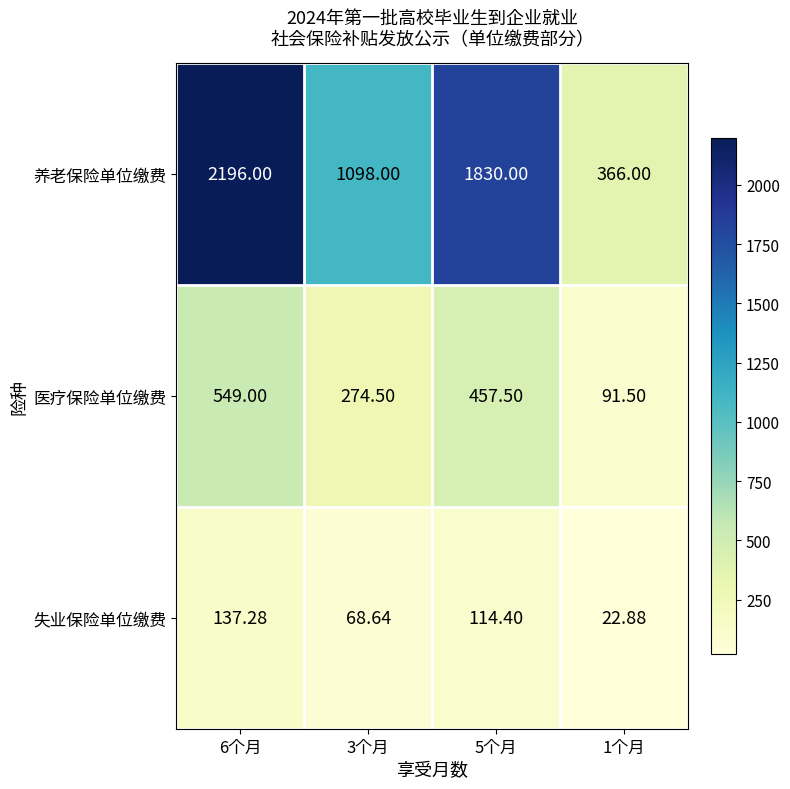

Rank the series at 3个月 from highest to lowest value.

养老保险单位缴费, 医疗保险单位缴费, 失业保险单位缴费